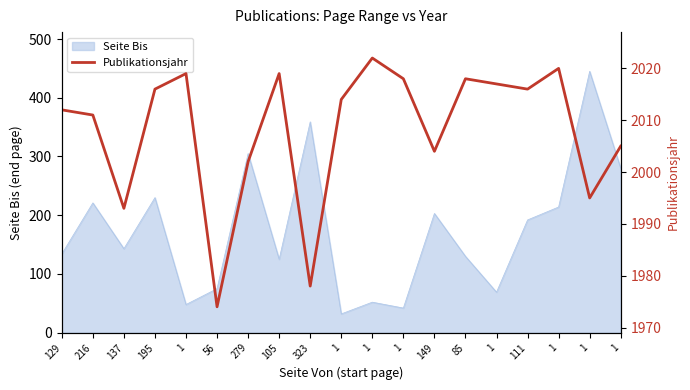

Between 1 and 129, which is larger?

1